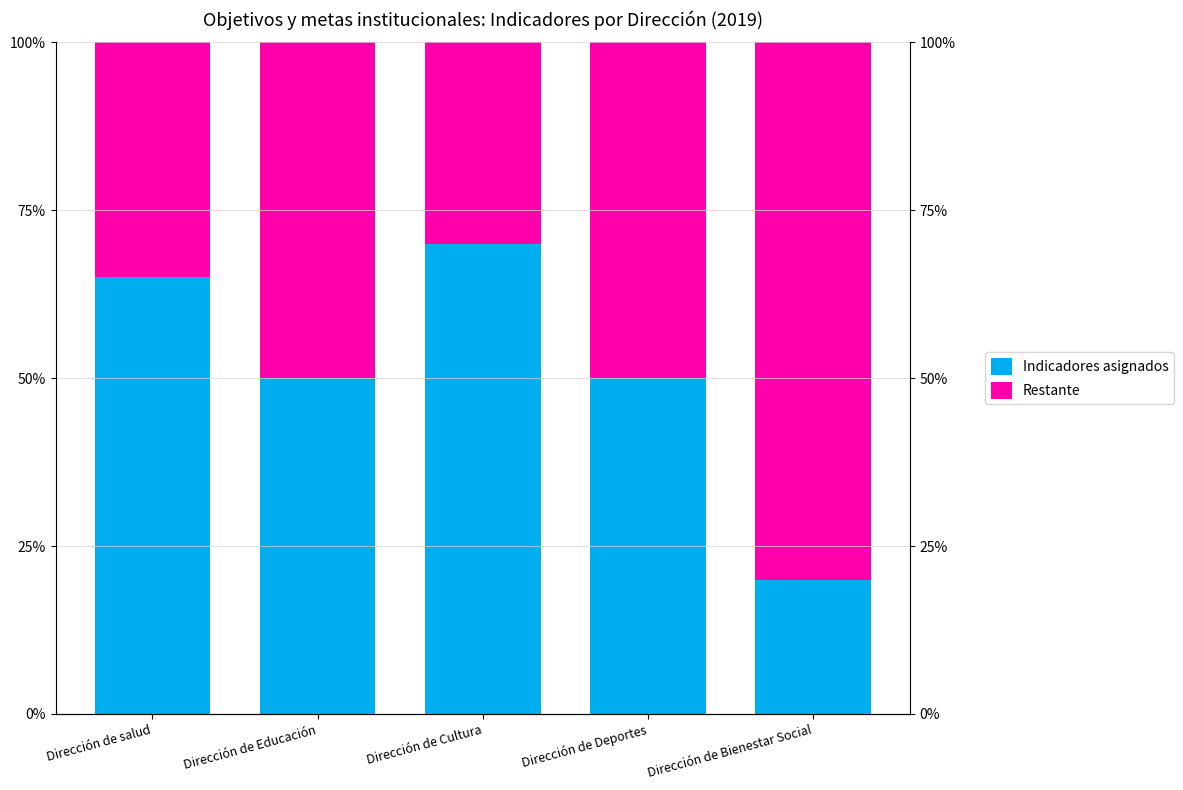

What is the average value of the Indicadores asignados series?

51